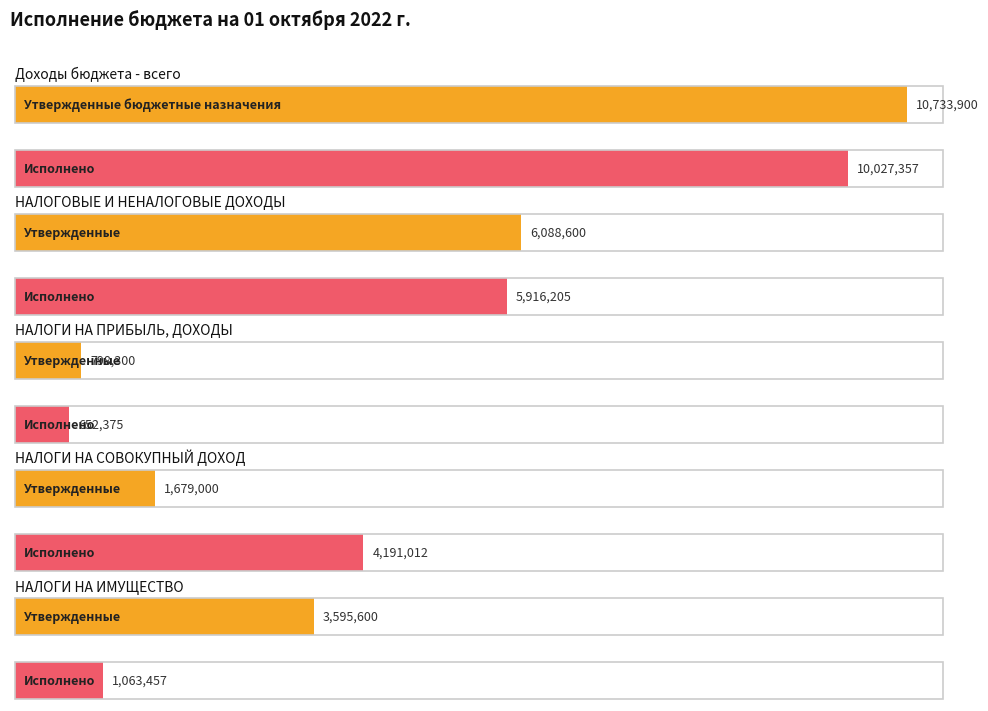

What is the maximum value shown in the chart?

10733900.0